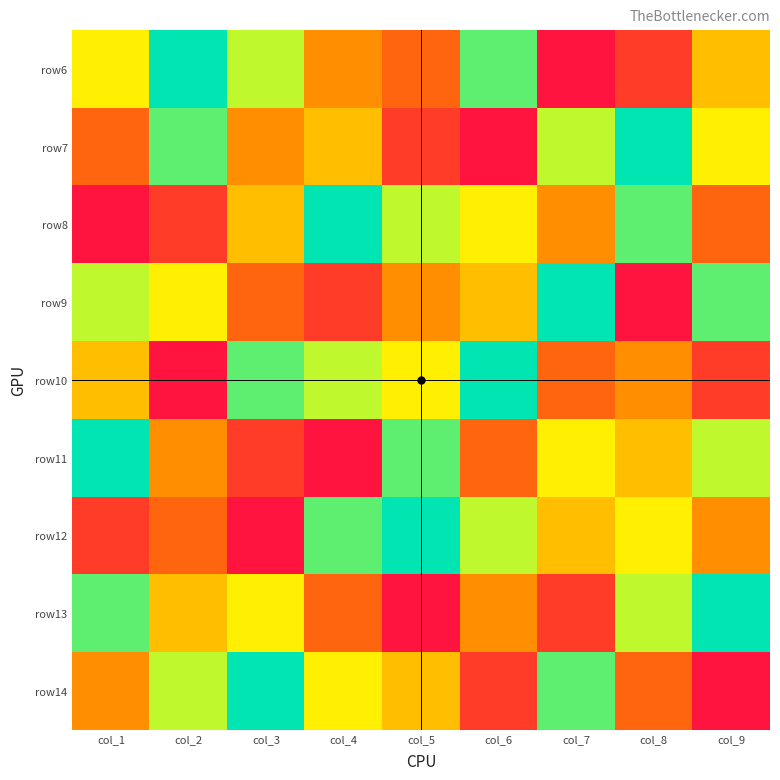

What is the greatest value displayed?

9